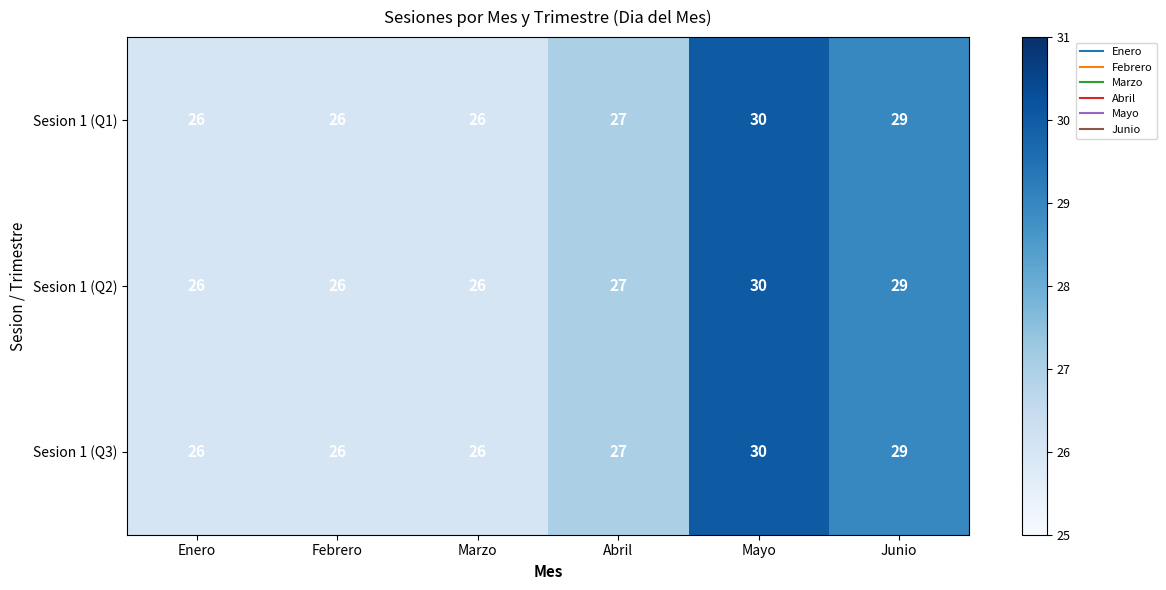

What is the sum of the Sesion 1 (Q1) values at Mayo and Marzo?

56